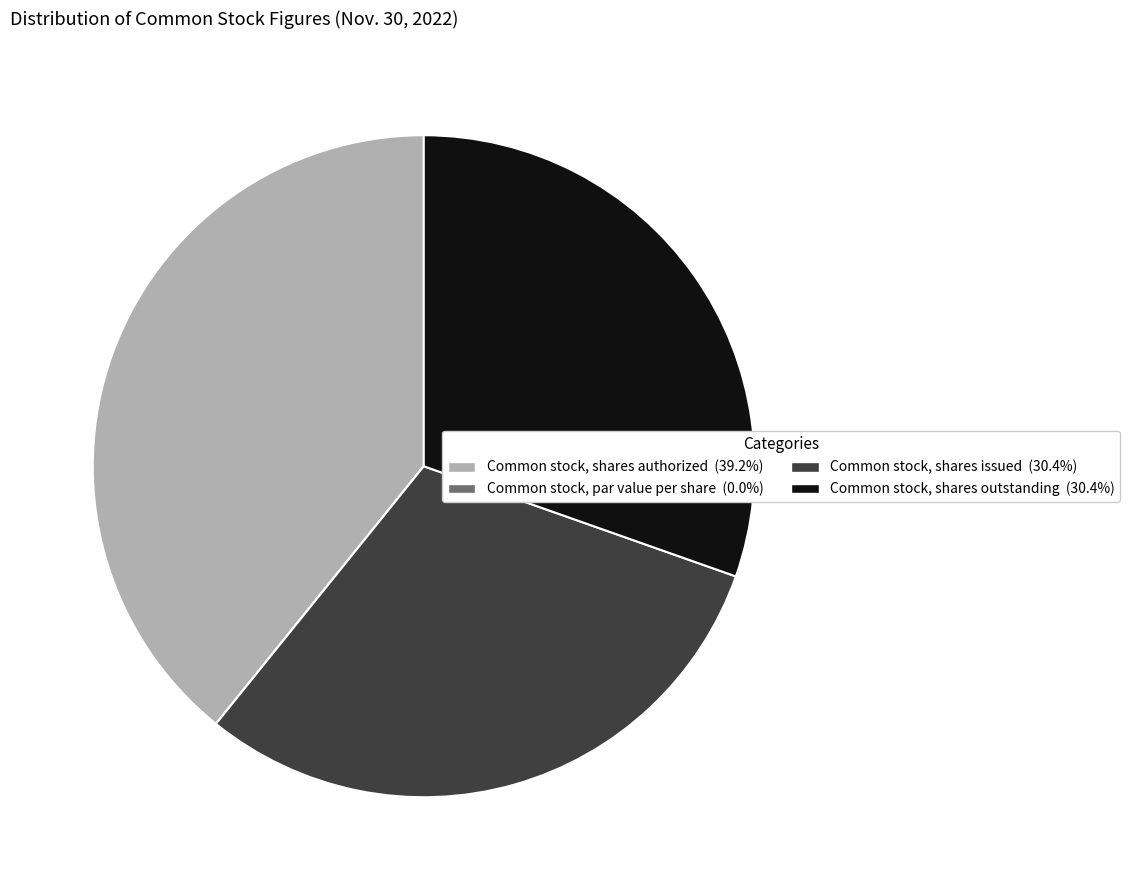

Is the sum of Common stock, shares outstanding (30.4%) and Common stock, shares authorized (39.2%) greater than half?

Yes